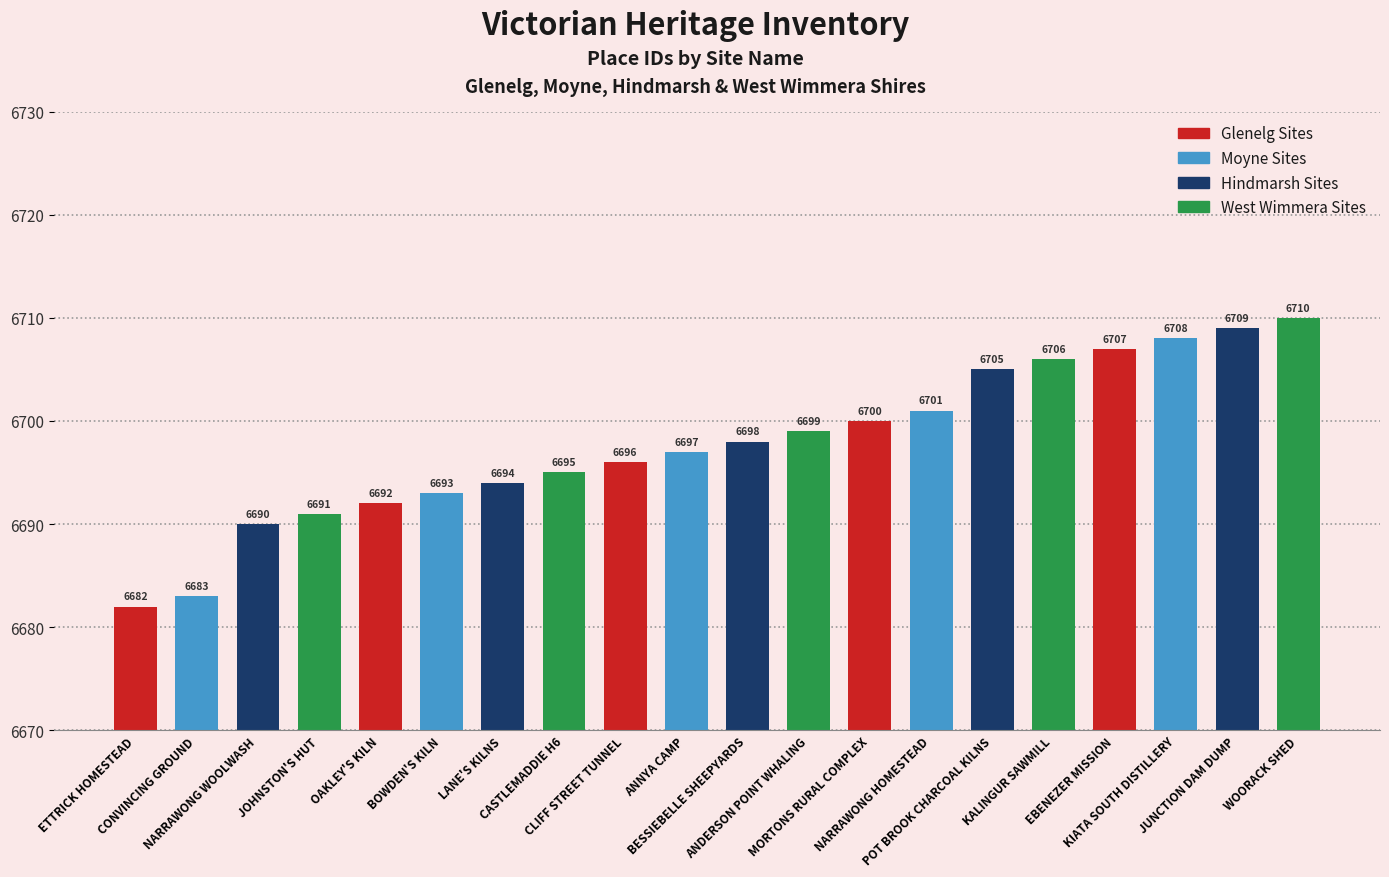

List the labels in order of value, smallest first.

ETTRICK HOMESTEAD, CONVINCING GROUND, NARRAWONG WOOLWASH, JOHNSTON'S HUT, OAKLEY'S KILN, BOWDEN'S KILN, LANE'S KILNS, CASTLEMADDIE H6, CLIFF STREET TUNNEL, ANNYA CAMP, BESSIEBELLE SHEEPYARDS, ANDERSON POINT WHALING, MORTONS RURAL COMPLEX, NARRAWONG HOMESTEAD, POT BROOK CHARCOAL KILNS, KALINGUR SAWMILL, EBENEZER MISSION, KIATA SOUTH DISTILLERY, JUNCTION DAM DUMP, WOORACK SHED